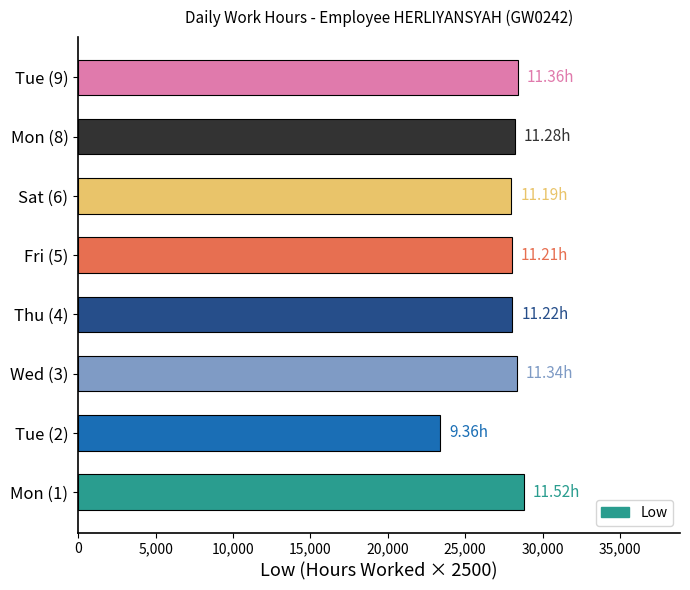

What is the change in value from Mon (1) to Tue (2)?

-5400.0